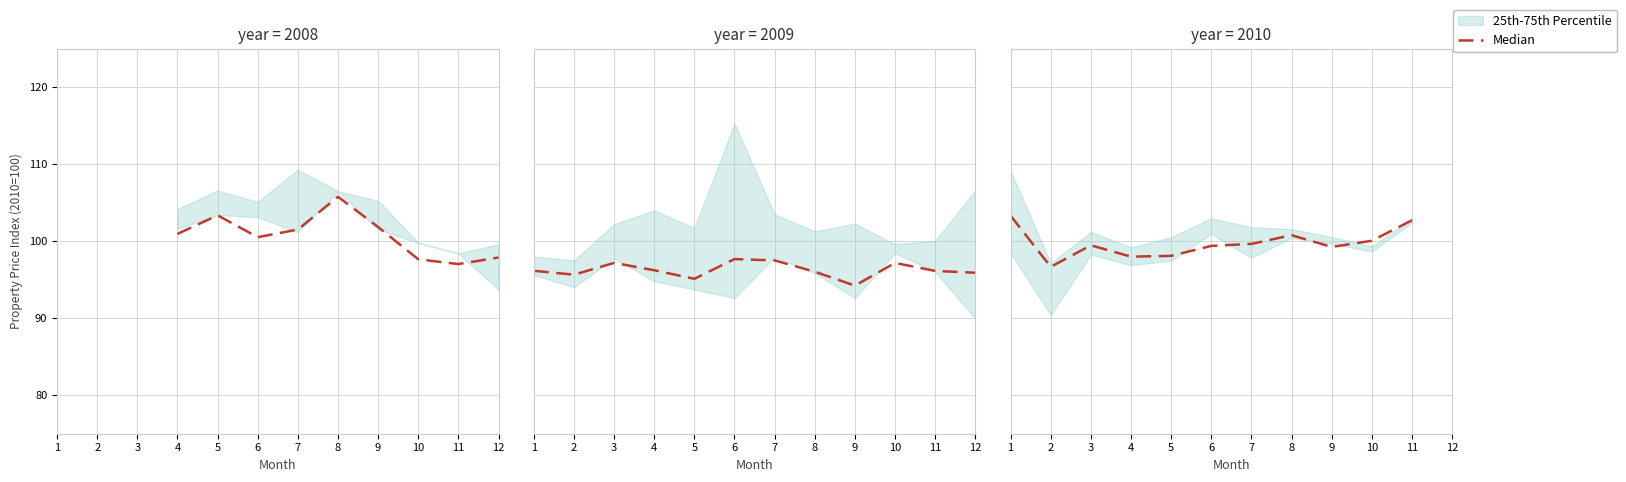

What is the change in value from 4 to 11?

+4.7